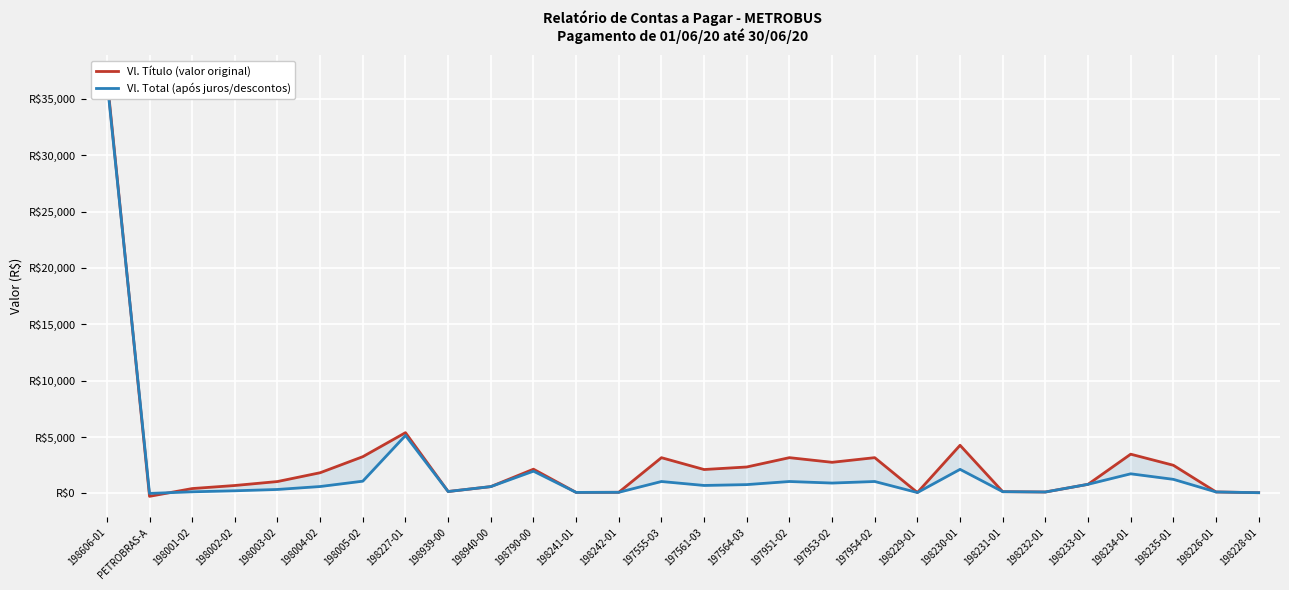

Reading left to right, list all the values displayed in this chart.

Vl. Título: 198606-01=37000.3	PETROBRAS-A=-257.8	198001-02=430.8	198002-02=703.0	198003-02=1054.4	198004-02=1835.9	198005-02=3258.8	198227-01=5389.8	198939-00=169.6	198940-00=604.2	198790-00=2149.4	198241-01=90.0	198242-01=100.0	197555-03=3170.0	197561-03=2120.0	197564-03=2345.0	197951-02=3172.0	197953-02=2760.0	197954-02=3172.0	198229-01=78.0	198230-01=4270.0	198231-01=154.0	198232-01=126.0	198233-01=808.0	198234-01=3480.0	198235-01=2498.0	198226-01=130.0	198228-01=65.0
Vl. Total: 198606-01=36742.5	PETROBRAS-A=0.0	198001-02=143.6	198002-02=234.3	198003-02=351.5	198004-02=612.0	198005-02=1086.3	198227-01=5139.2	198939-00=169.6	198940-00=604.2	198790-00=1974.2	198241-01=90.0	198242-01=100.0	197555-03=1056.7	197561-03=706.7	197564-03=781.7	197951-02=1057.3	197953-02=920.0	197954-02=1057.3	198229-01=78.0	198230-01=2135.0	198231-01=154.0	198232-01=126.0	198233-01=808.0	198234-01=1740.0	198235-01=1249.0	198226-01=130.0	198228-01=65.0